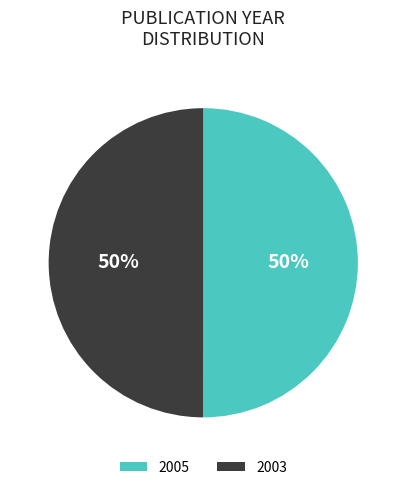

How many slices are in this pie chart?

2